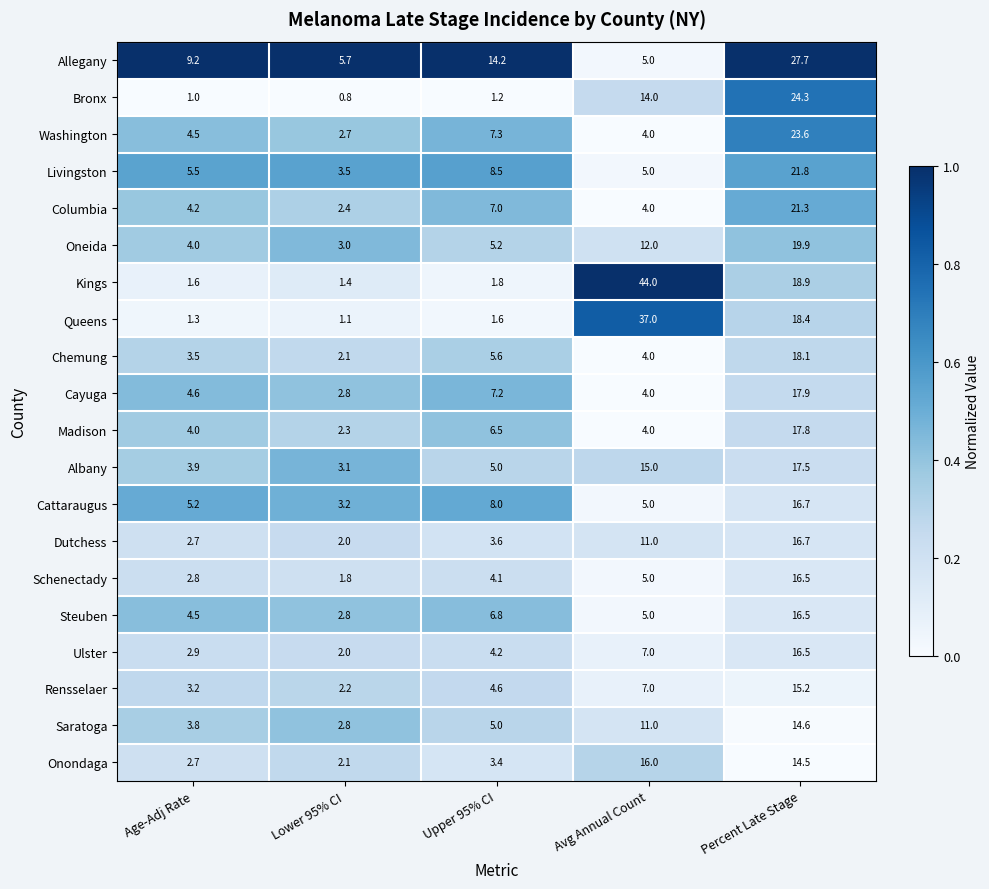

True or false: Schenectady has a value of 4.1 at Upper 95% CI.

True